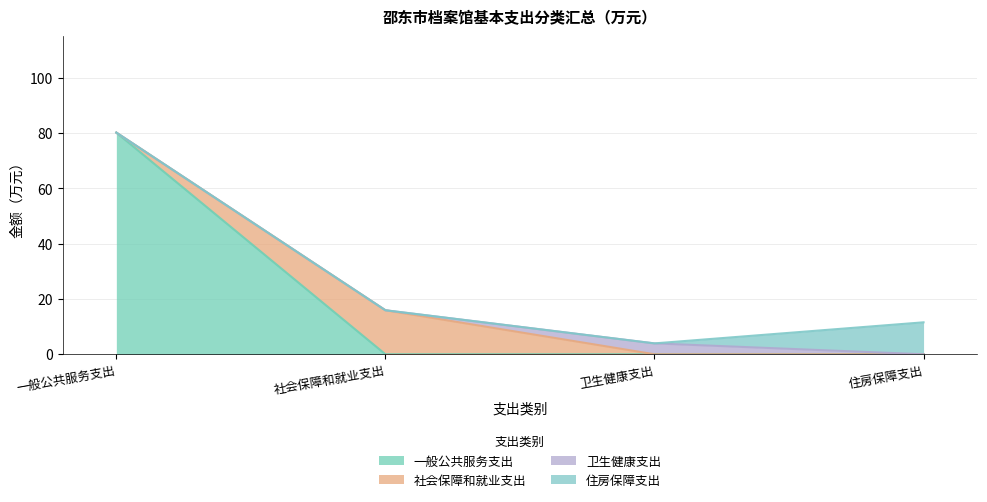

The 一般公共服务支出 series shows 47.0 at 一般公共服务支出. True or false?

False